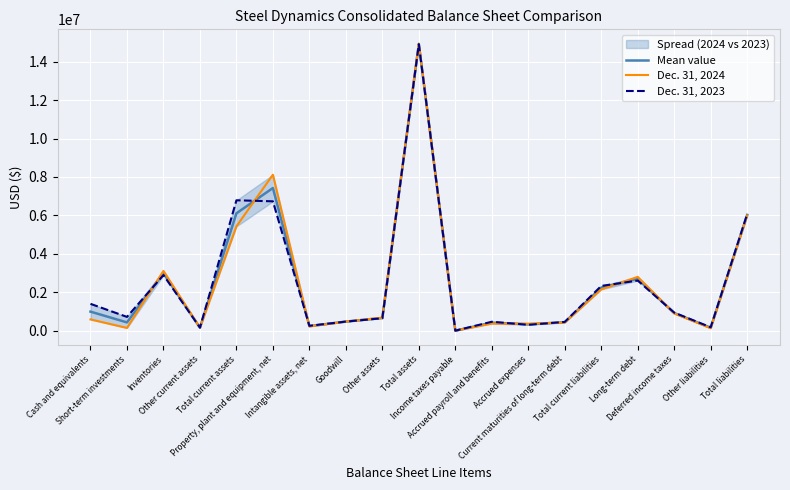

The Dec. 31, 2024 series shows 8117988.0 at Property, plant and equipment, net. True or false?

True